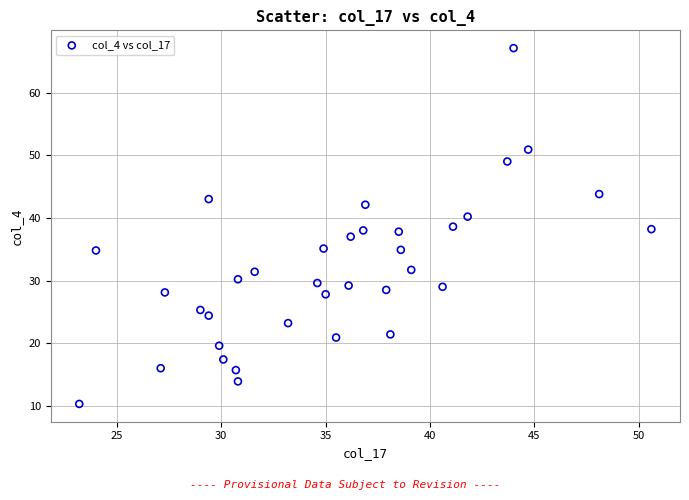

What is the range of Y values (max minus min)?

56.8